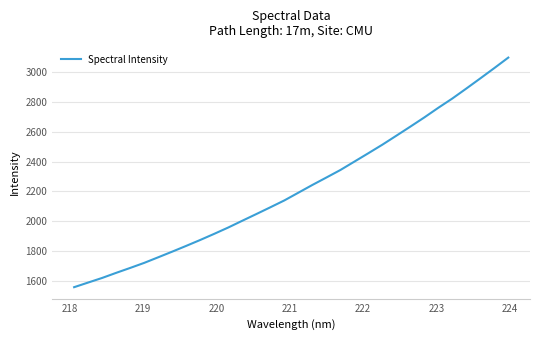

What is the maximum value shown in the chart?

3095.0